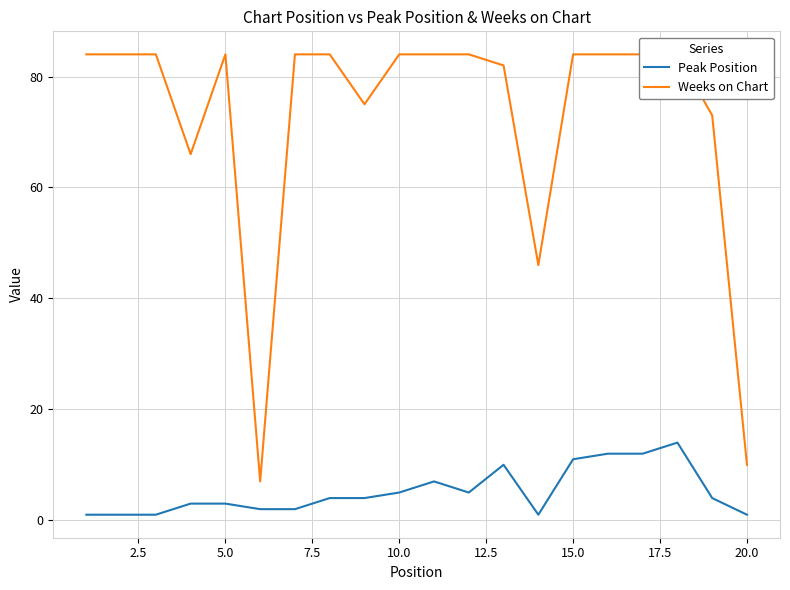

List the series in order of their overall mean, lowest first.

Peak Position, Weeks on Chart